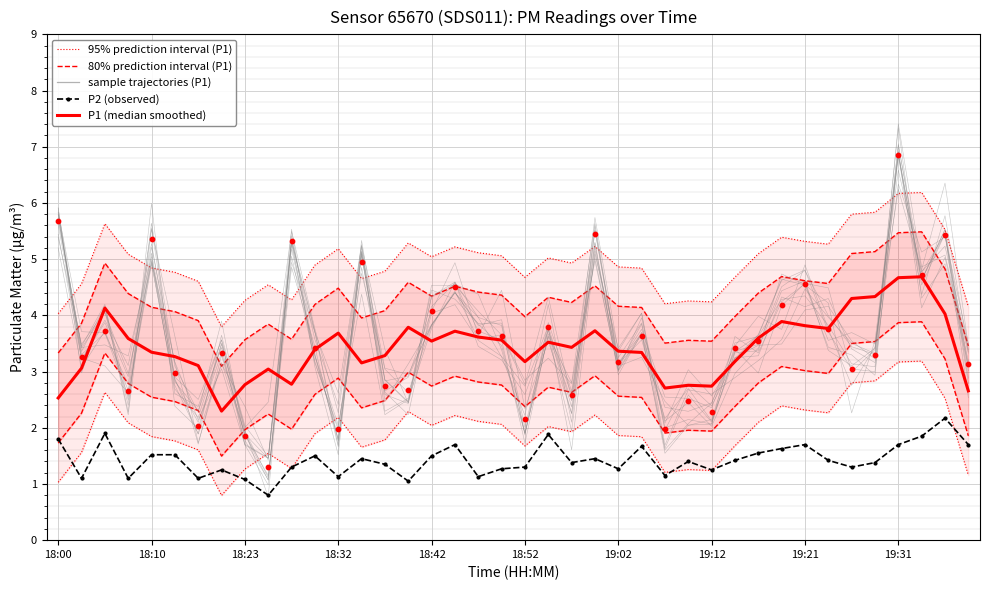

Which series reaches the minimum Y coordinate?

95% prediction interval (P1)